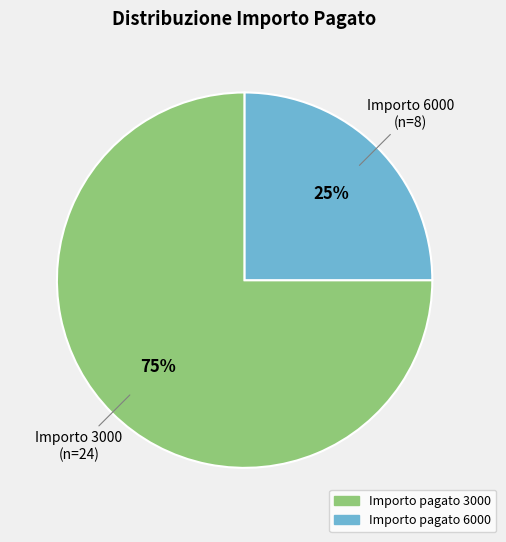

To the nearest percent, what is the average slice percentage?

50%